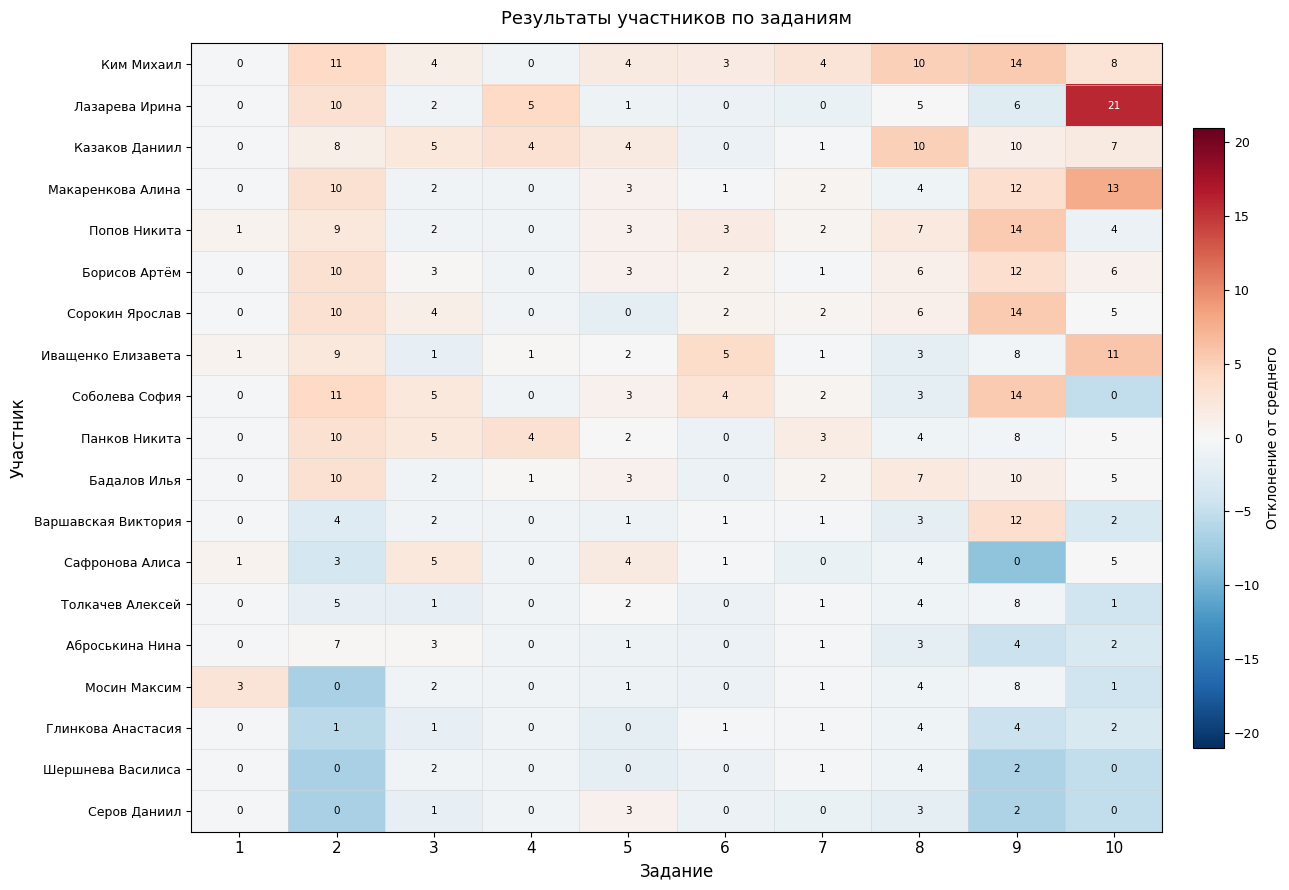

What is the sum of the Соболева София values at 5 and 6?

7